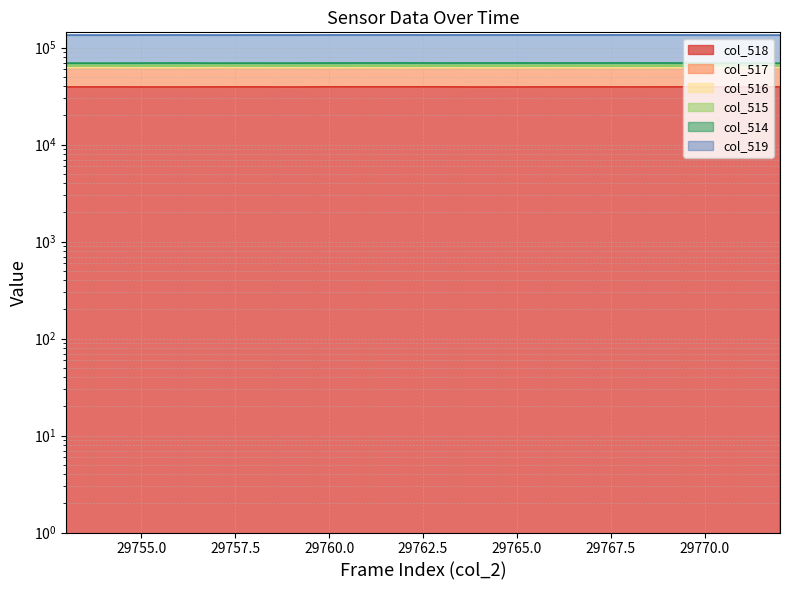

True or false: col_518 and col_514 cross at least once.

False